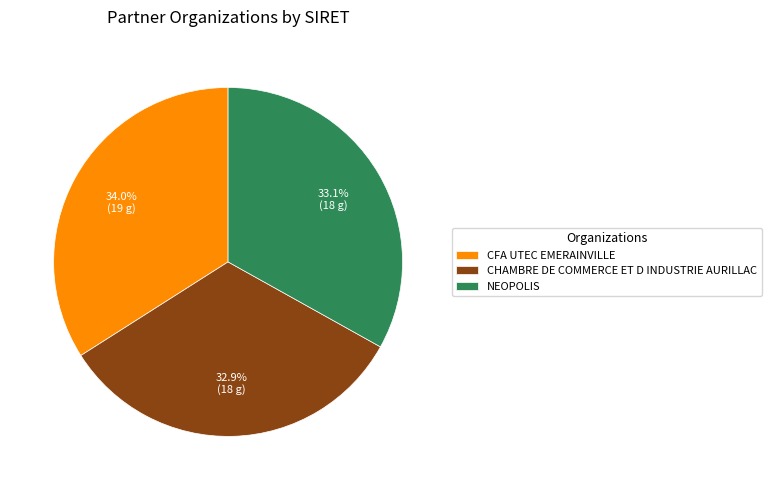

What is the total percentage of CFA UTEC EMERAINVILLE and CHAMBRE DE COMMERCE ET D INDUSTRIE AURILLAC?

66.9%